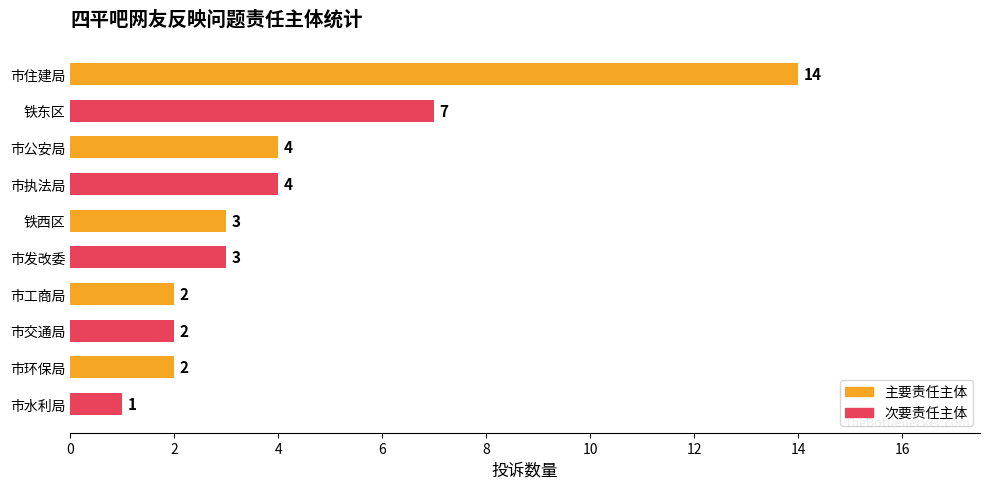

At which label is the value closest to 7?

铁东区